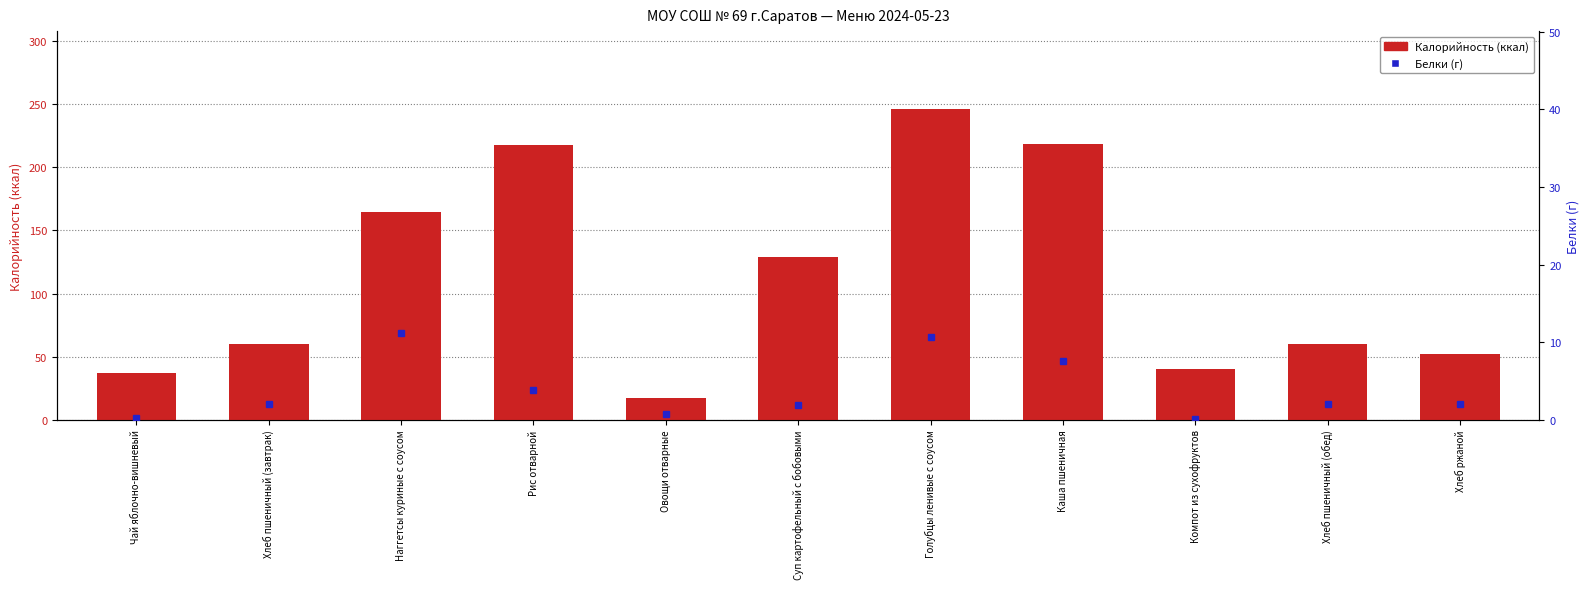

What value does the Белки series have at Хлеб пшеничный (завтрак)?

2.0